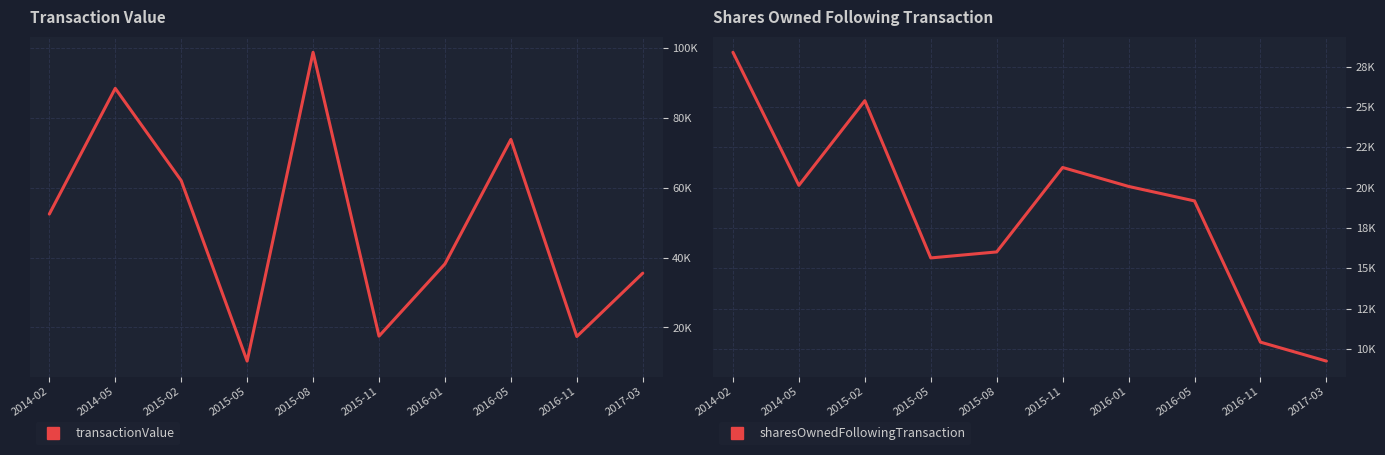

The transactionValue series shows 17522 at 2015-11. True or false?

True